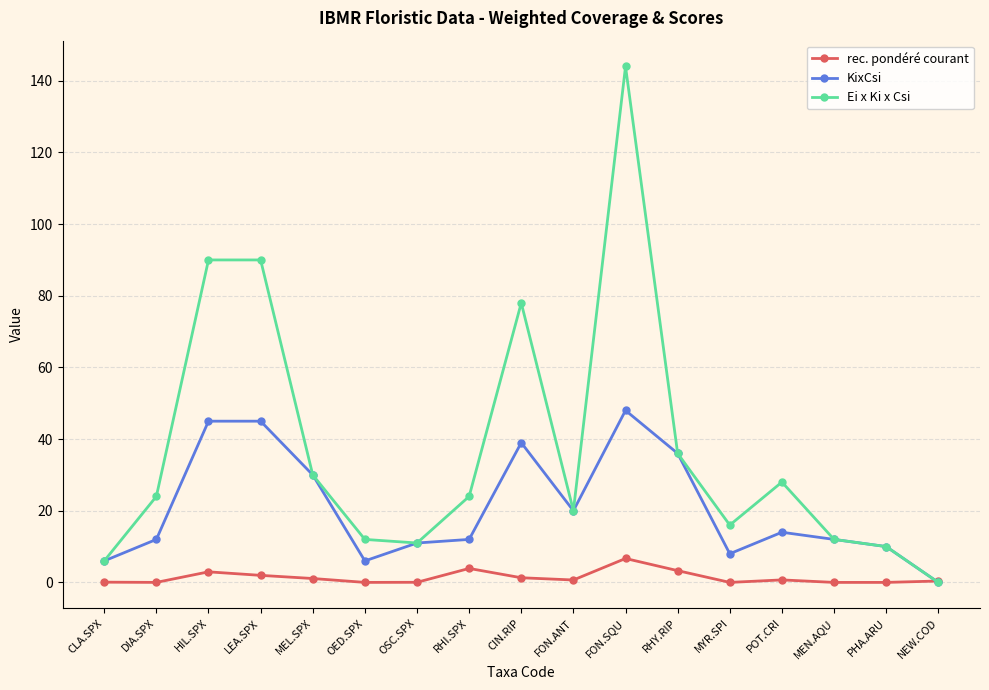

What is the label of the 1st point from the left?

CLA.SPX